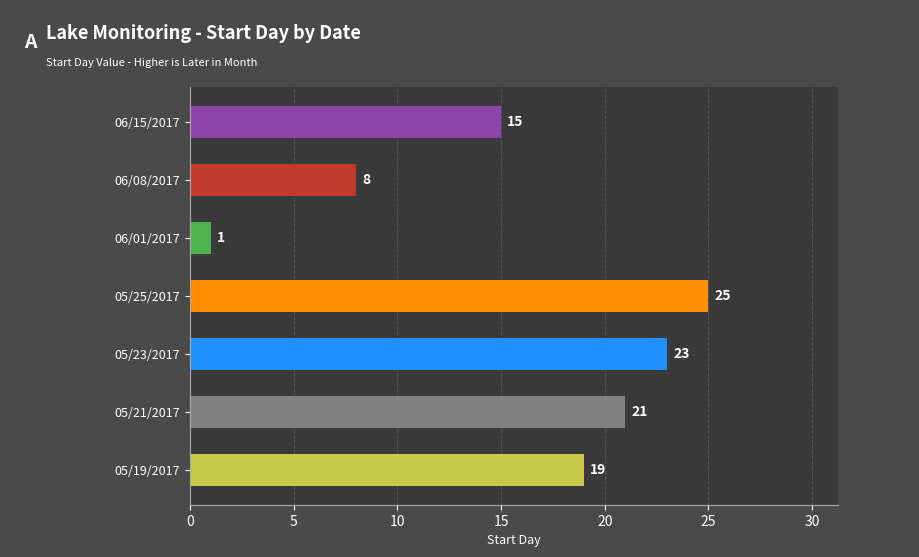

List the labels in order of value, largest first.

05/25/2017, 05/23/2017, 05/21/2017, 05/19/2017, 06/15/2017, 06/08/2017, 06/01/2017